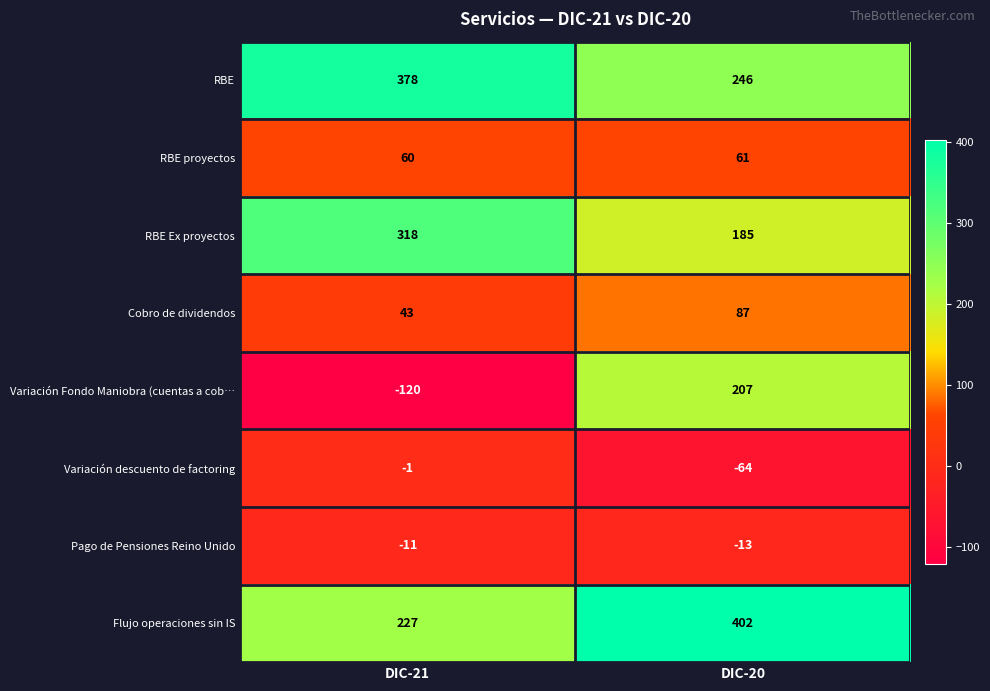

Rank the series by their maximum value, from lowest to highest.

Pago de Pensiones Reino Unido, Variación descuento de factoring, RBE proyectos, Cobro de dividendos, Variación Fondo Maniobra (cuentas a cob…, RBE Ex proyectos, RBE, Flujo operaciones sin IS